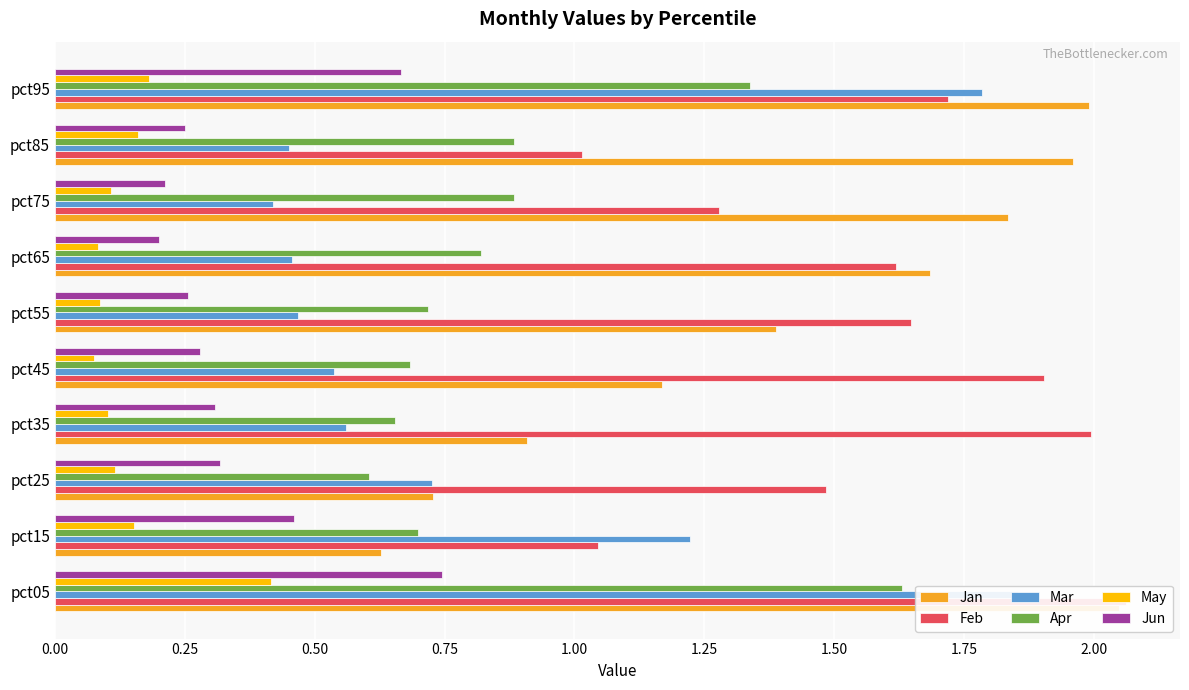

What is the label of the 3rd bar from the right?

1.75